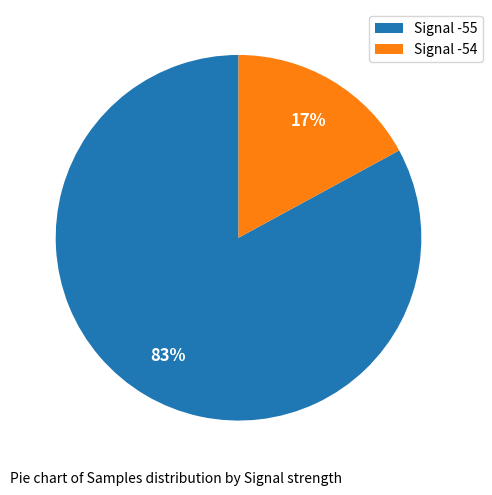

Count the number of slices in the pie.

2